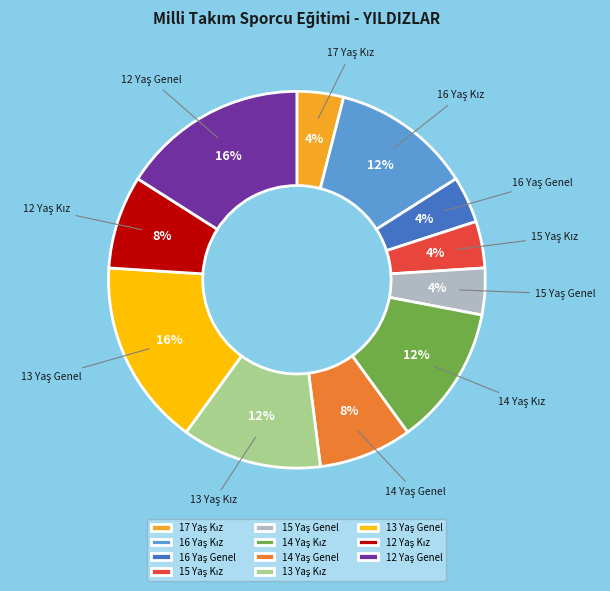

Is there a majority slice in this chart?

No